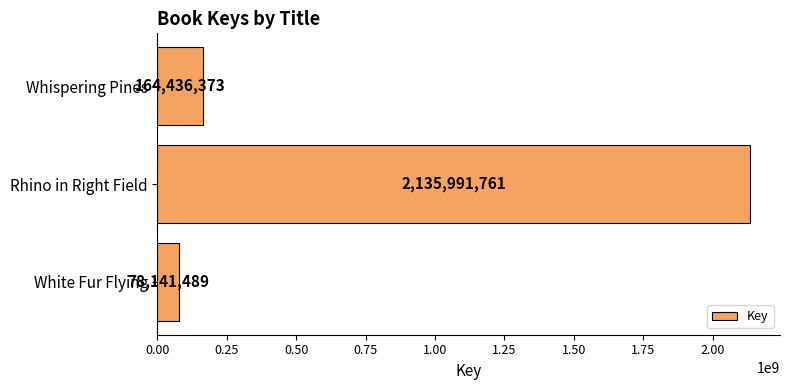

True or false: the data shows 164436373 at Whispering Pines.

True